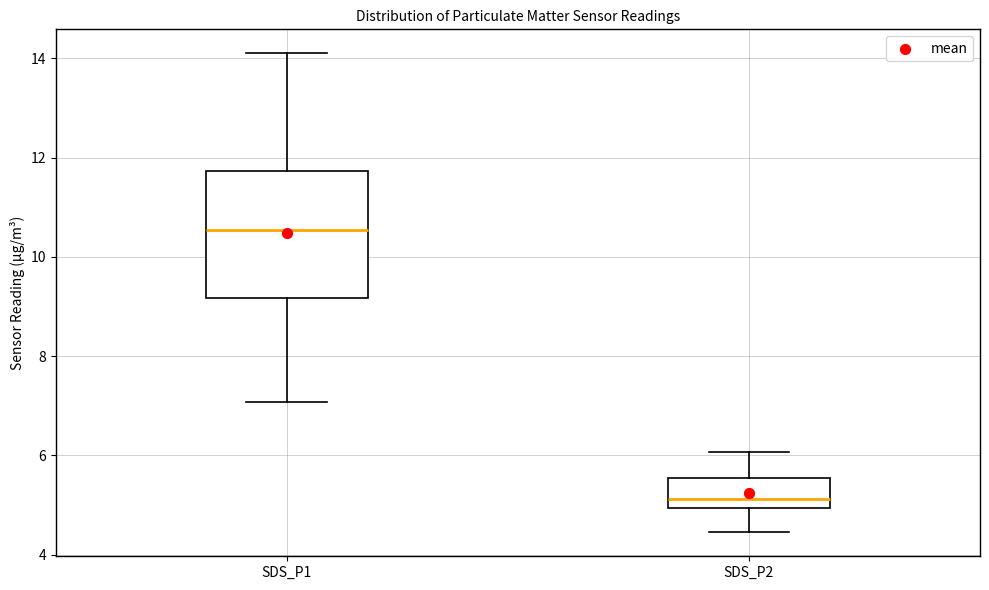

Reading left to right, transcribe this box plot: for each box, give where its median line is, the range the box spans, and where its two whiskers end, as read against the y-axis. The values are not printed on the chart, so give them approximately, as read against the axis.

SDS_P1: median 10.6, box 9.2 to 11.8, whiskers 7.0 to 14.2
SDS_P2: median 5.2, box 5.0 to 5.6, whiskers 4.4 to 6.0